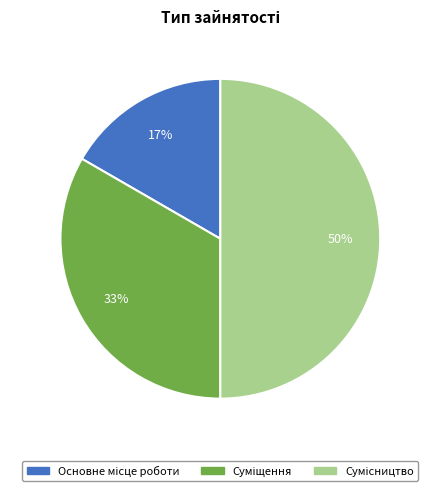

To the nearest percent, what is the difference between the largest and smallest slice percentages?

33%